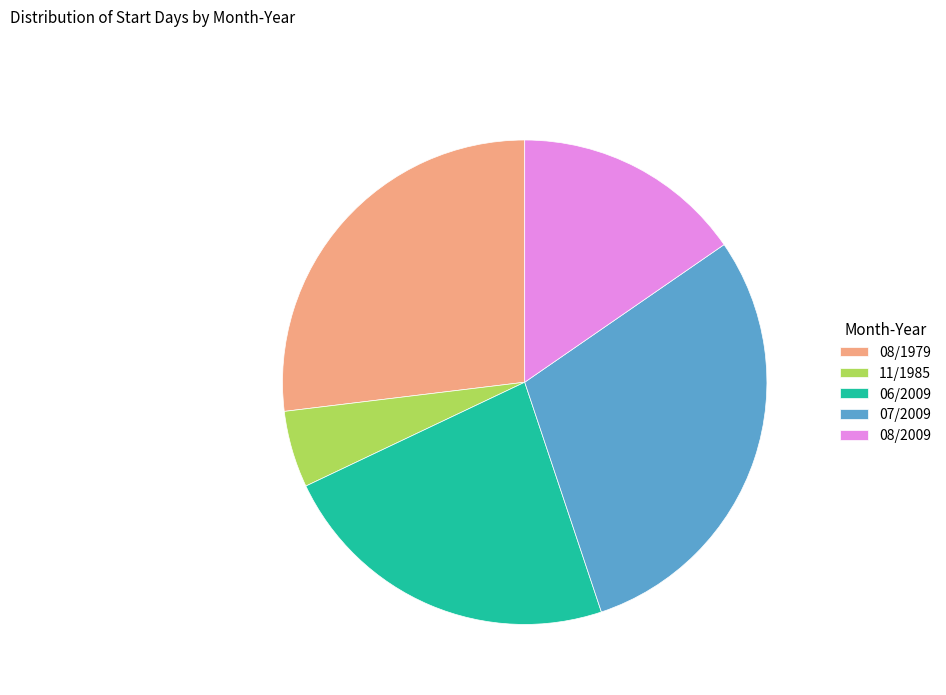

Does 08/2009 account for over 50% of the chart?

No